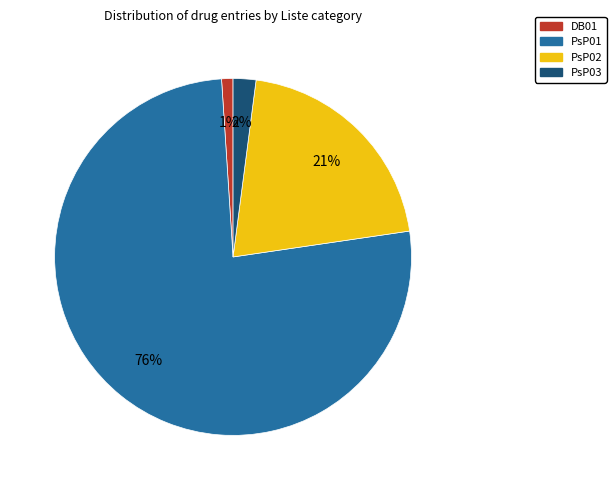

Count the number of slices in the pie.

4